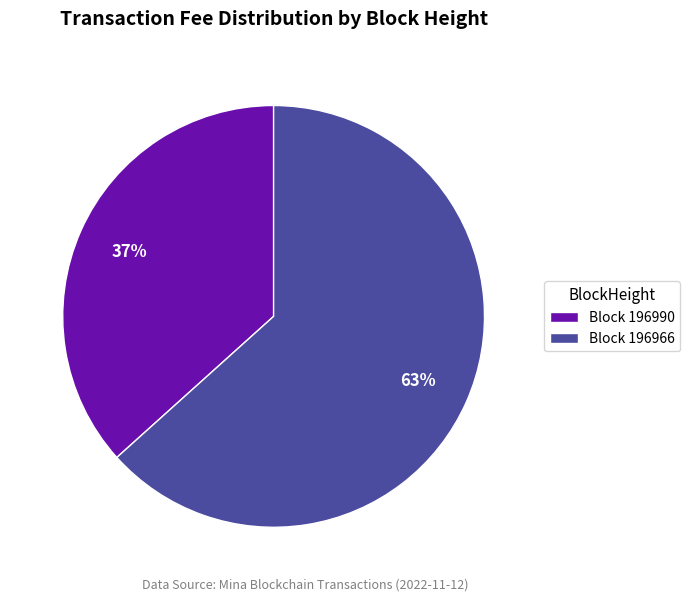

Rank the categories by value from lowest to highest.

Block 196990, Block 196966